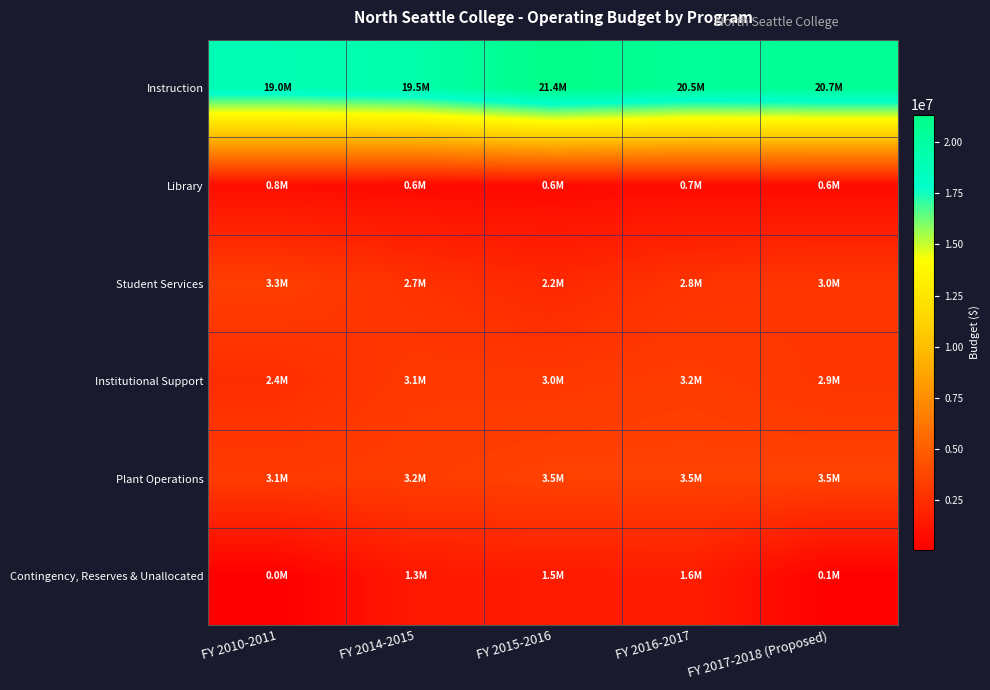

At how many categories does at least one series exceed 3851188?

5